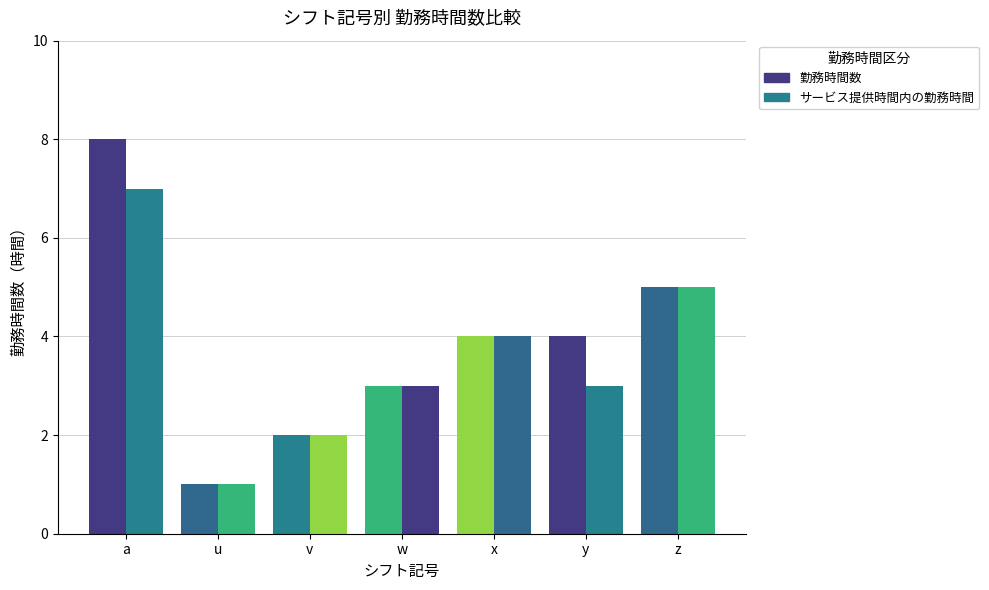

Count the number of data series in this chart.

2